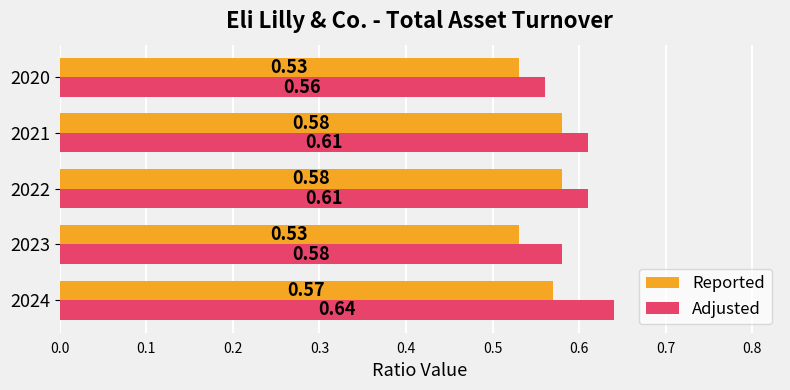

What is the difference between the maximum and second lowest values in the Adjusted series?

0.1